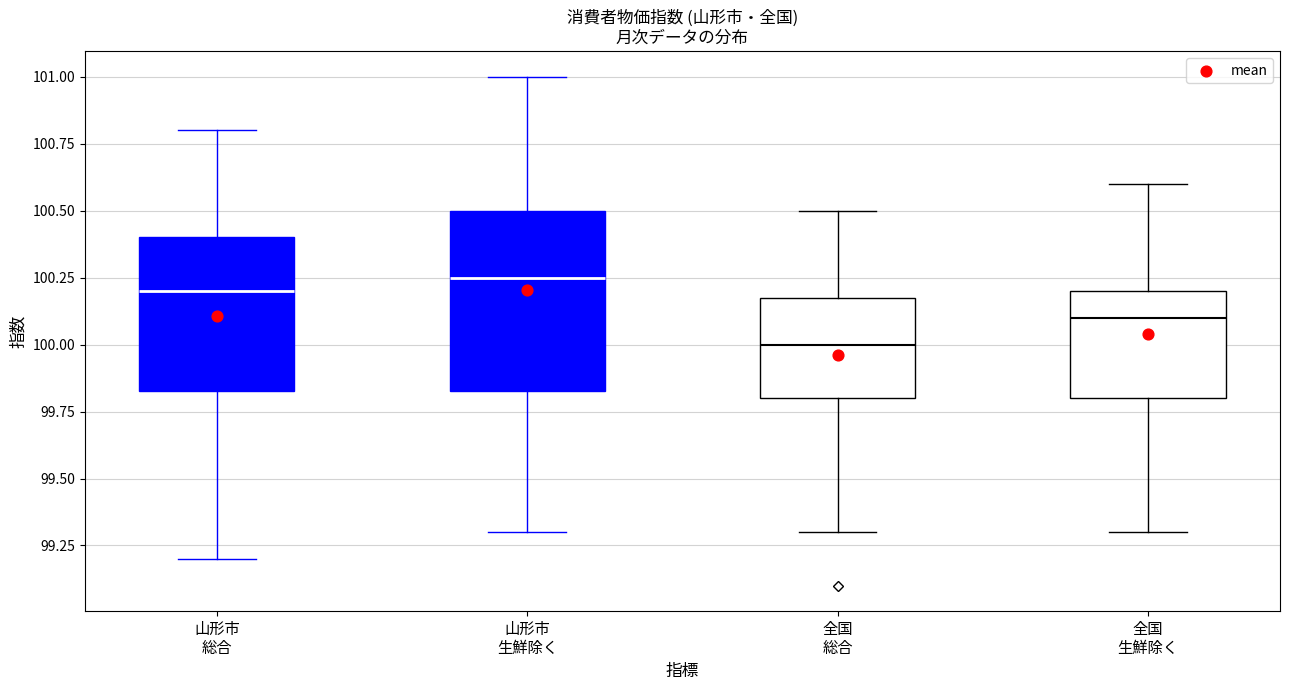

Reading left to right, transcribe this box plot: for each box, give where its median line is, the range the box spans, and where its two whiskers end, as read against the y-axis. The values are not printed on the chart, so give them approximately, as read against the axis.

山形市 総合: median 100.20, box 99.85 to 100.40, whiskers 99.20 to 100.80
山形市 生鮮除く: median 100.25, box 99.85 to 100.50, whiskers 99.30 to 101.00
全国 総合: median 100.00, box 99.80 to 100.20, whiskers 99.30 to 100.50
全国 生鮮除く: median 100.10, box 99.80 to 100.20, whiskers 99.30 to 100.60